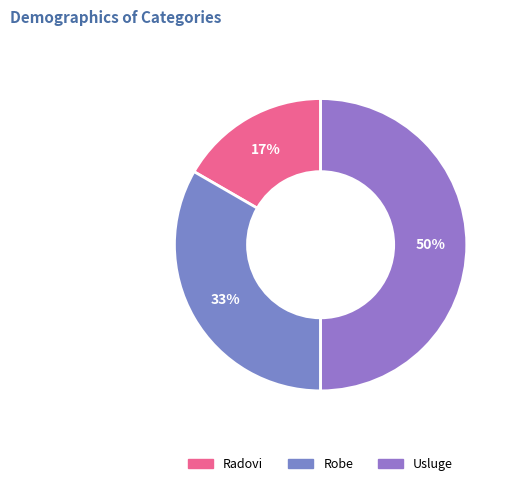

True or false: Robe accounts for 33% of the total.

True